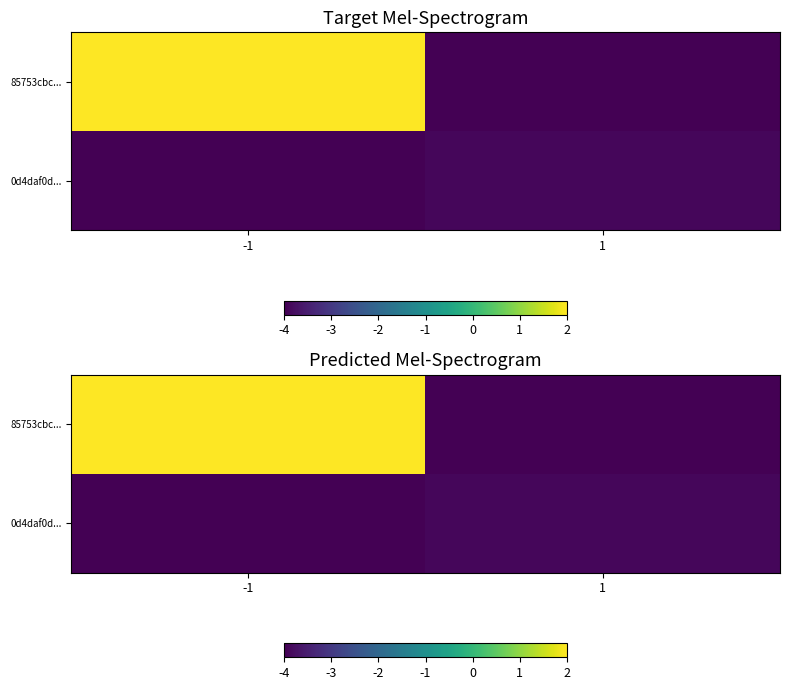

What is the difference between the maximum and minimum values in the 0d4daf0d... series?

0.1